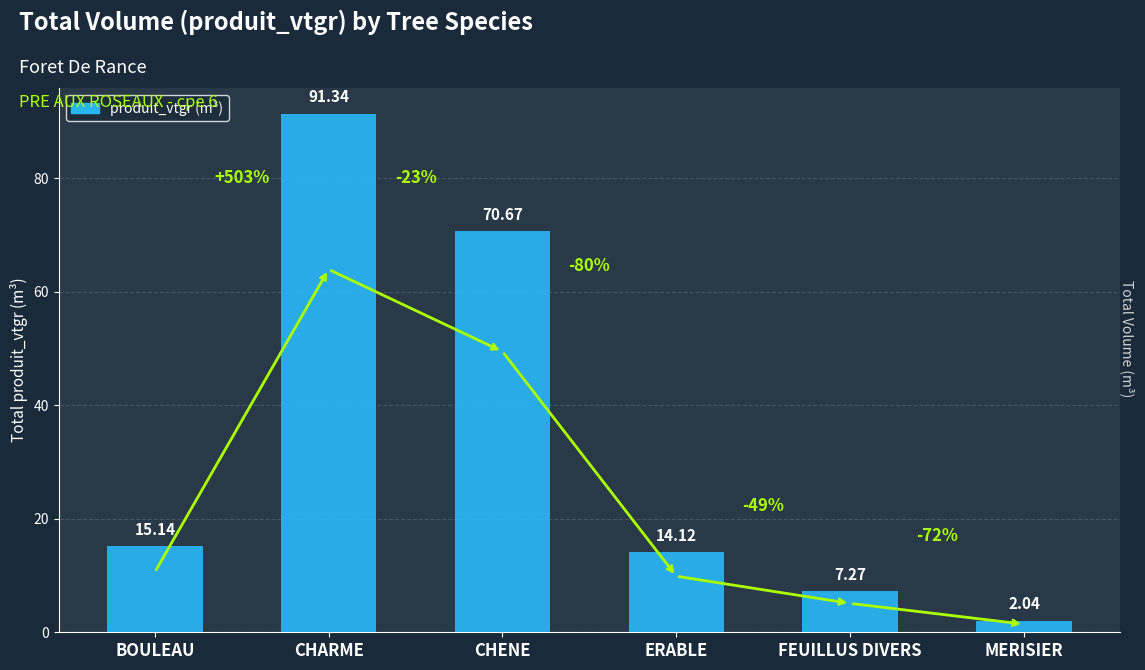

What is the difference between the maximum and minimum values?

89.3